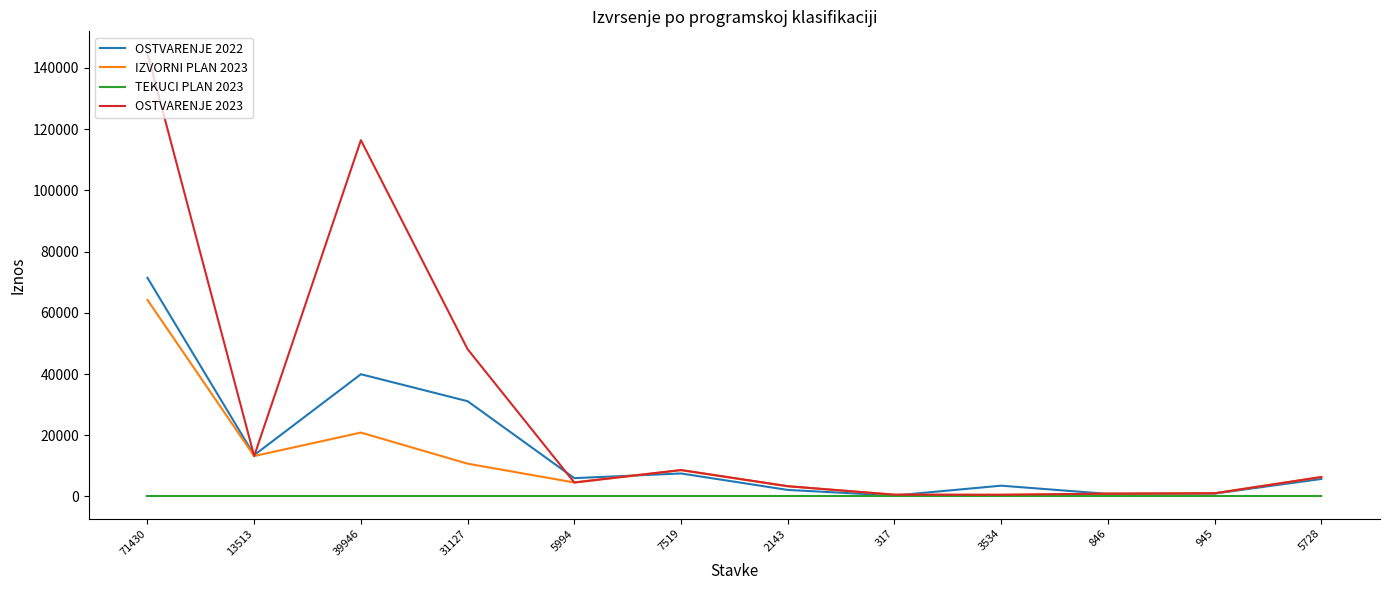

How many lines are shown in the chart?

4